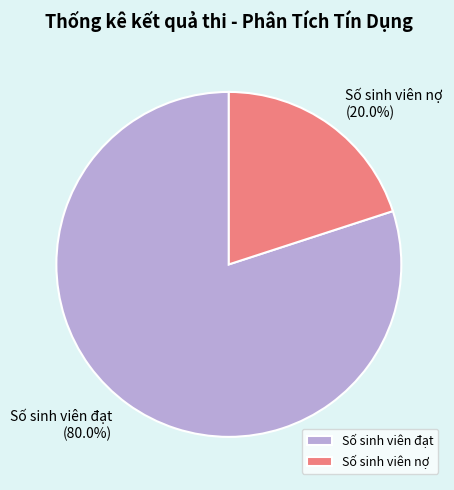

To the nearest percent, what is the average slice percentage?

50%